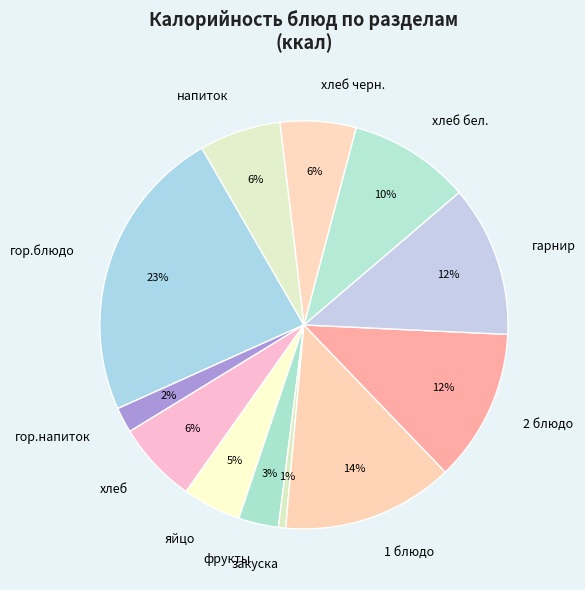

To the nearest percent, what percentage of the pie is напиток?

6%